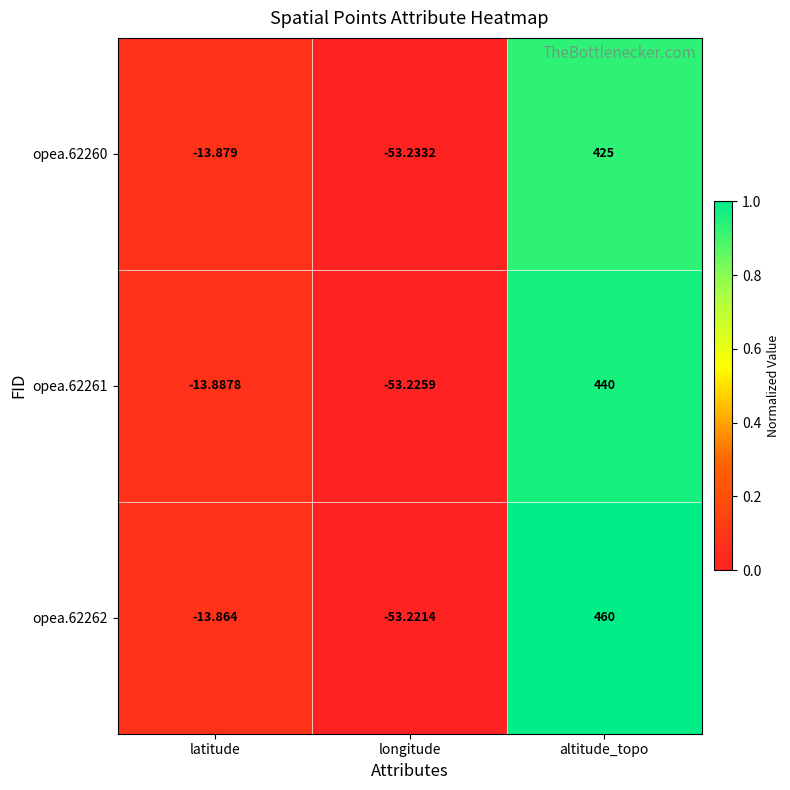

List the series in order of their peak value, highest first.

opea.62262, opea.62261, opea.62260